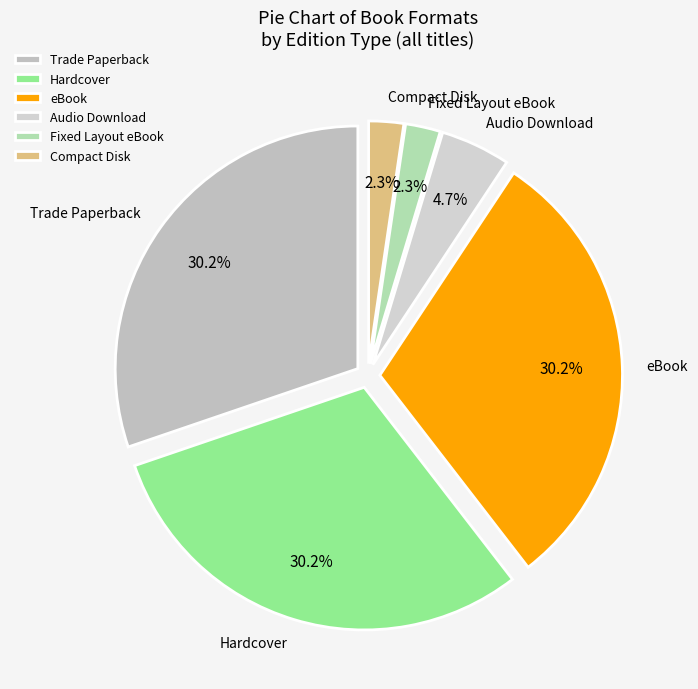

Is there any slice that represents more than half of the pie?

No